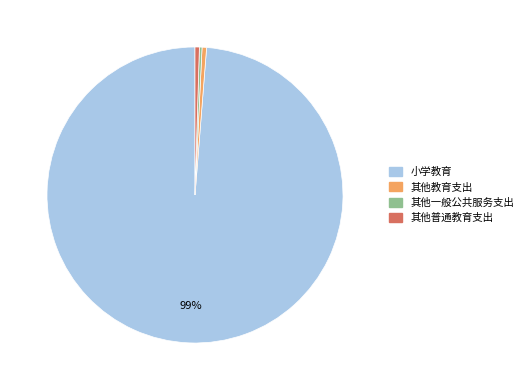

To the nearest percent, what is the average slice percentage?

25%